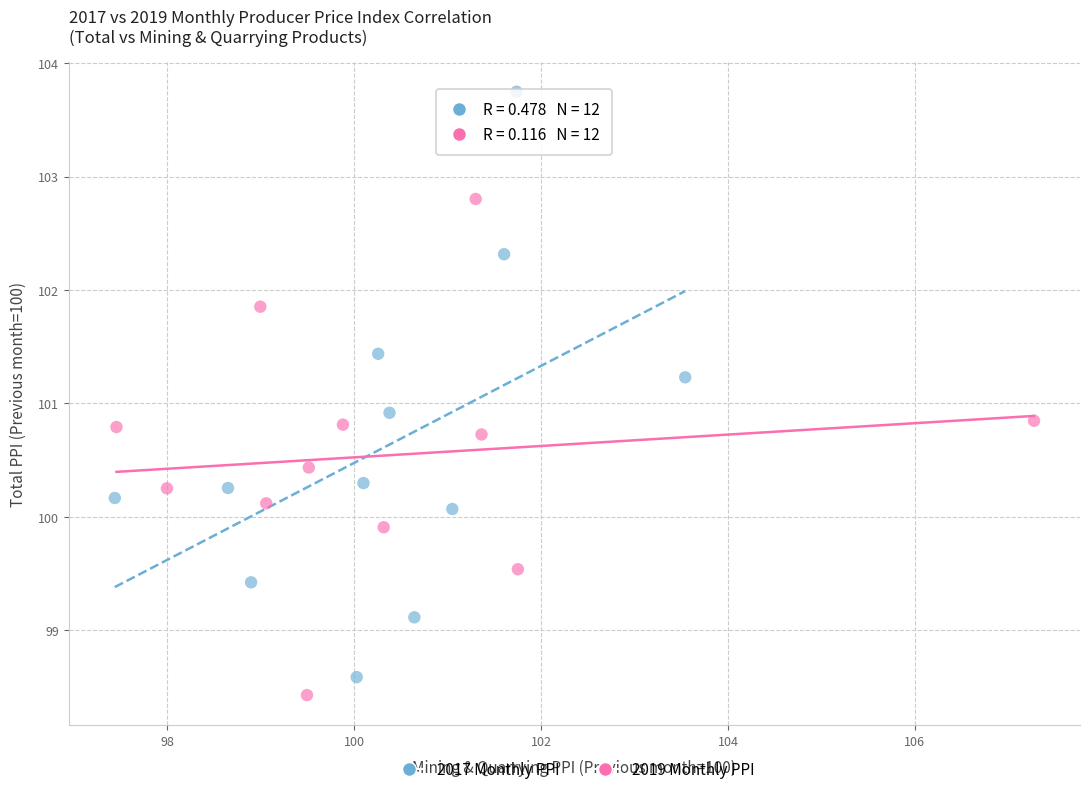

Which series has the widest spread of Y values?

2017 Monthly PPI